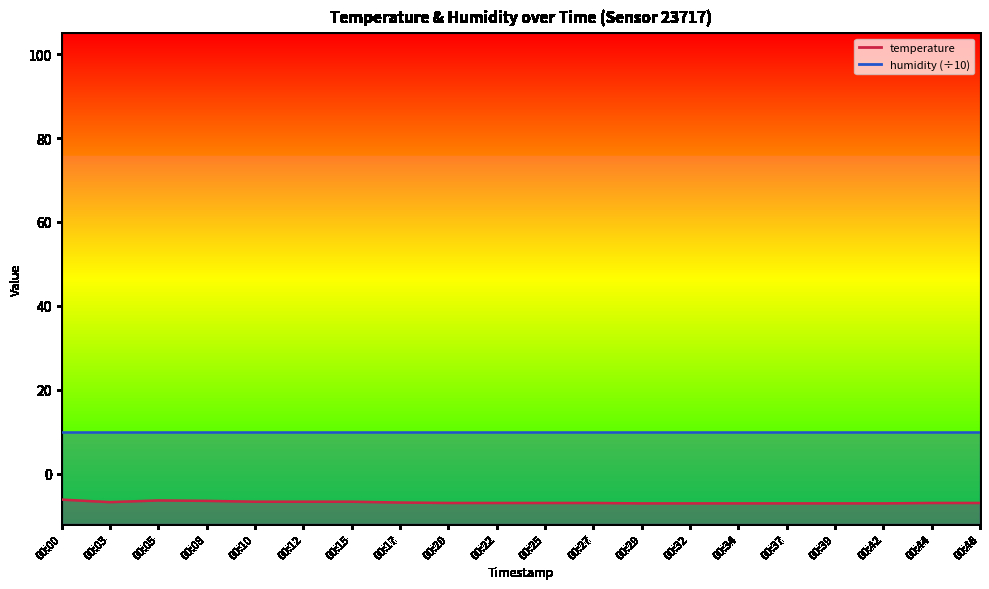

How many interior local valleys (lower than both neighbors) does the data have?

1